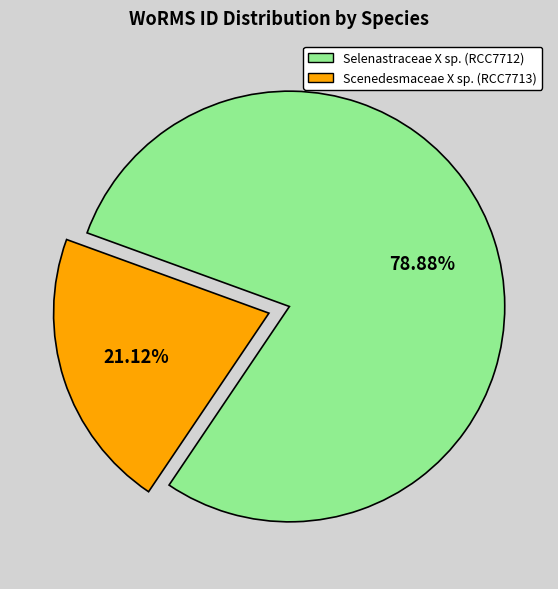

Rank the categories by value from lowest to highest.

Scenedesmaceae X sp., Selenastraceae X sp.